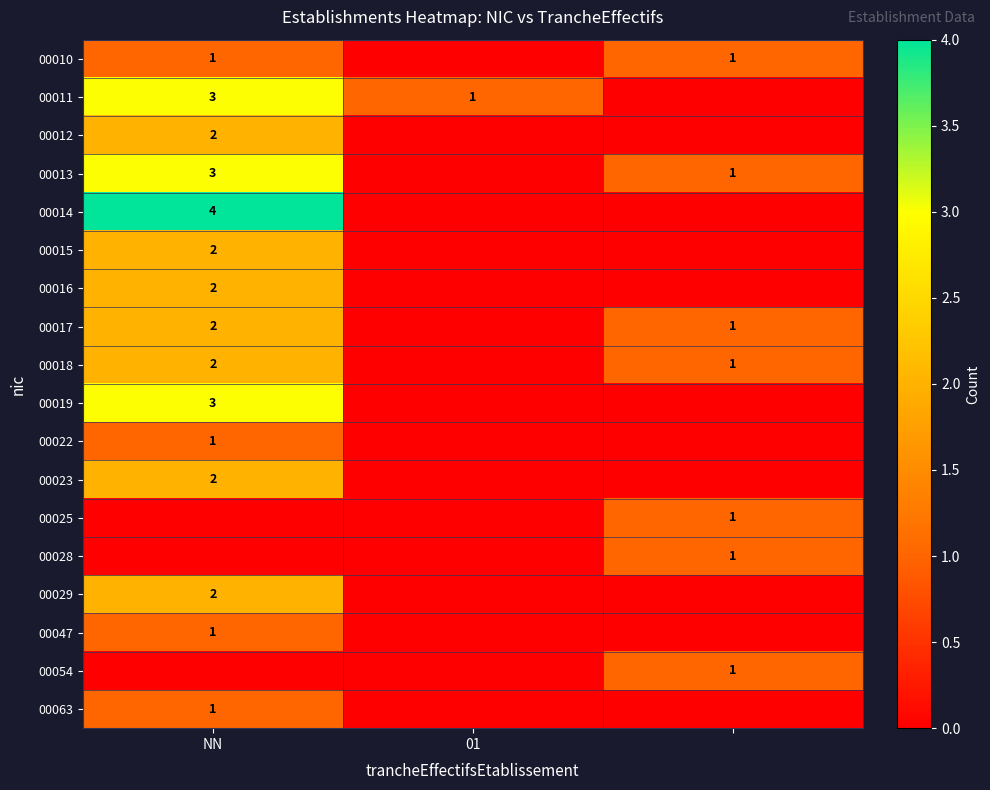

Which label corresponds to the largest value in the chart?

NN